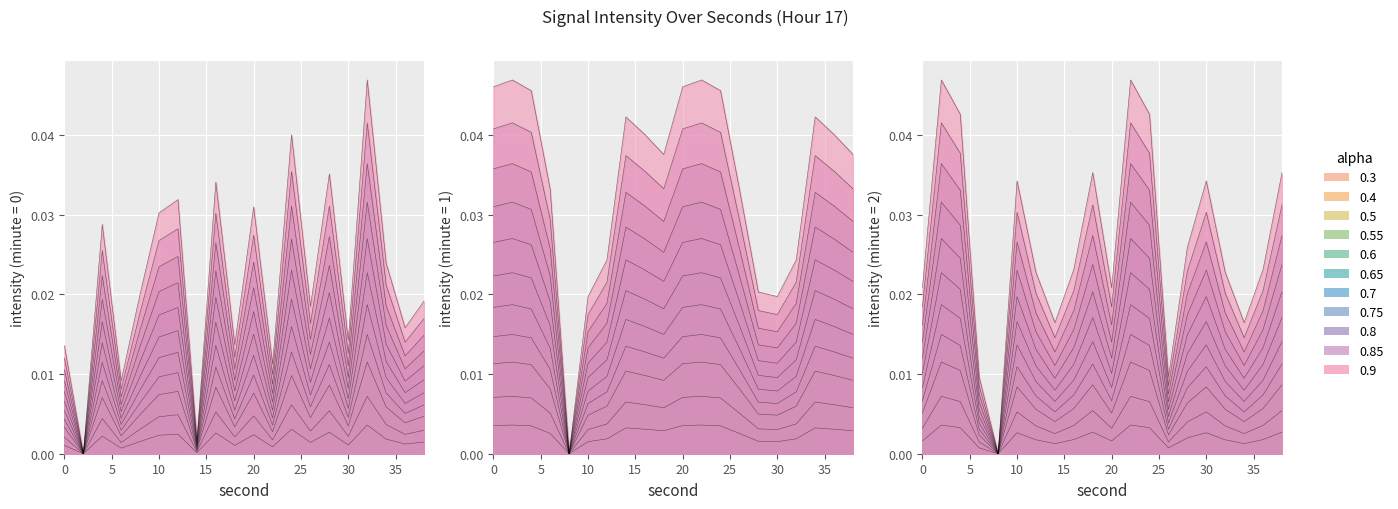

Which series has the largest range (max minus min)?

minute=2